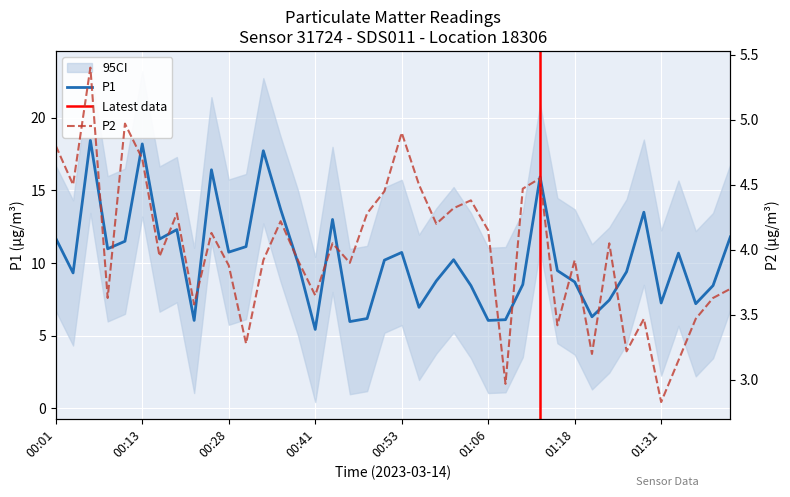

List the series in order of their peak value, highest first.

P1, P2